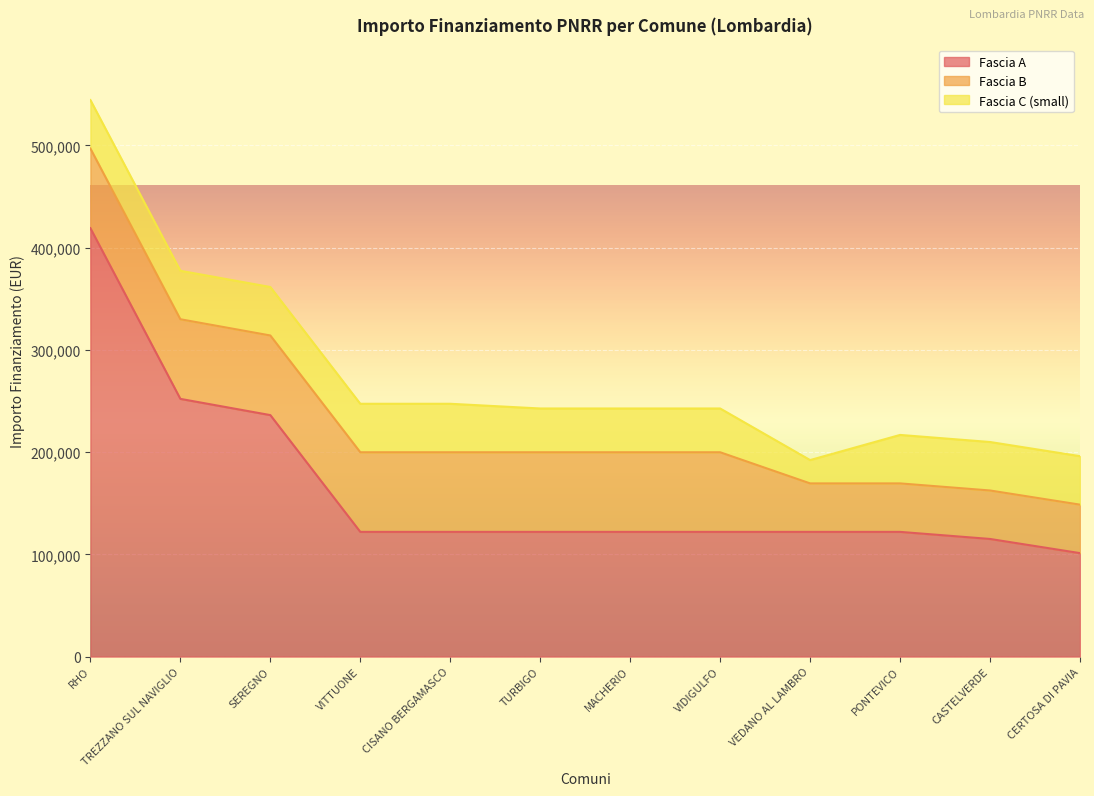

What is the maximum value shown in the chart?

419124